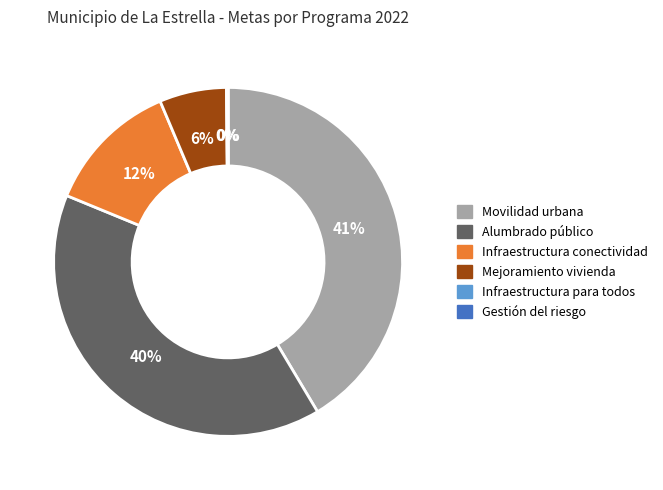

Which has a higher value, Alumbrado público or Mejoramiento vivienda?

Alumbrado público